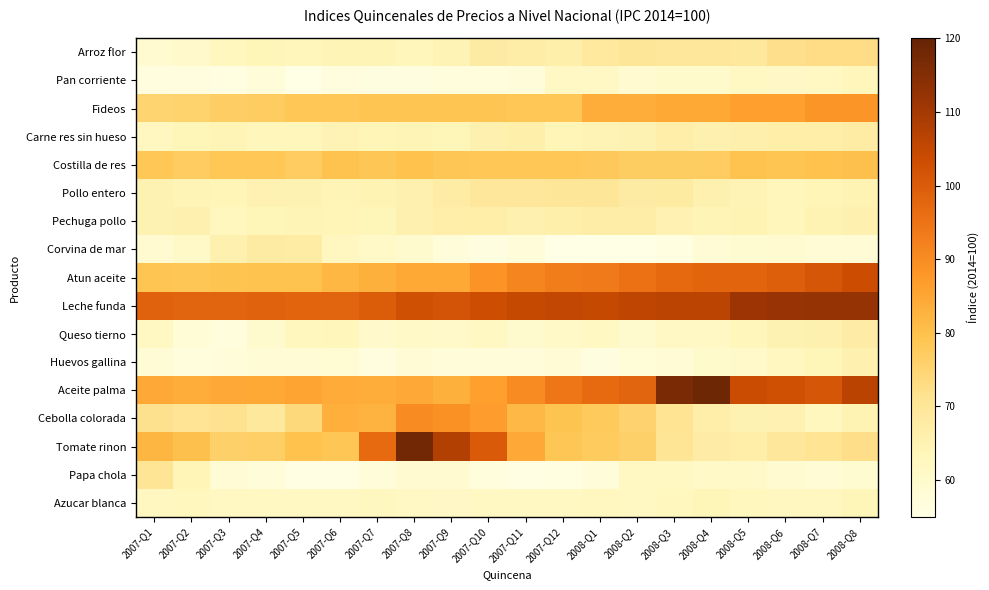

Reading left to right, list all the values displayed in this chart.

Arroz flor: 2007-Q1=59.3	2007-Q2=60.2	2007-Q3=63.0	2007-Q4=63.7	2007-Q5=63.4	2007-Q6=64.2	2007-Q7=64.2	2007-Q8=63.3	2007-Q9=64.5	2007-Q10=67.8	2007-Q11=67.2	2007-Q12=66.4	2008-Q1=68.7	2008-Q2=69.9	2008-Q3=69.4	2008-Q4=69.2	2008-Q5=69.1	2008-Q6=71.8	2008-Q7=72.7	2008-Q8=72.7
Pan corriente: 2007-Q1=56.4	2007-Q2=56.6	2007-Q3=55.9	2007-Q4=57.2	2007-Q5=55.2	2007-Q6=56.3	2007-Q7=56.1	2007-Q8=56.2	2007-Q9=56.8	2007-Q10=56.9	2007-Q11=57.4	2007-Q12=61.4	2008-Q1=61.5	2008-Q2=59.5	2008-Q3=60.1	2008-Q4=60.0	2008-Q5=62.0	2008-Q6=61.2	2008-Q7=61.6	2008-Q8=63.5
Fideos: 2007-Q1=75.3	2007-Q2=75.6	2007-Q3=76.7	2007-Q4=77.1	2007-Q5=78.6	2007-Q6=78.6	2007-Q7=78.9	2007-Q8=78.9	2007-Q9=79.0	2007-Q10=79.0	2007-Q11=78.5	2007-Q12=78.5	2008-Q1=83.7	2008-Q2=83.7	2008-Q3=84.6	2008-Q4=84.6	2008-Q5=86.3	2008-Q6=86.3	2008-Q7=88.1	2008-Q8=88.1
Carne res sin hueso: 2007-Q1=62.5	2007-Q2=63.9	2007-Q3=64.2	2007-Q4=63.5	2007-Q5=63.6	2007-Q6=64.4	2007-Q7=64.0	2007-Q8=64.2	2007-Q9=63.7	2007-Q10=65.6	2007-Q11=66.4	2007-Q12=63.9	2008-Q1=64.5	2008-Q2=64.9	2008-Q3=66.4	2008-Q4=65.8	2008-Q5=66.0	2008-Q6=66.8	2008-Q7=66.8	2008-Q8=67.7
Costilla de res: 2007-Q1=78.4	2007-Q2=77.2	2007-Q3=78.5	2007-Q4=78.5	2007-Q5=77.3	2007-Q6=79.4	2007-Q7=78.8	2007-Q8=79.9	2007-Q9=78.7	2007-Q10=78.5	2007-Q11=78.6	2007-Q12=78.4	2008-Q1=78.0	2008-Q2=77.0	2008-Q3=77.1	2008-Q4=77.3	2008-Q5=79.6	2008-Q6=79.1	2008-Q7=79.8	2008-Q8=80.0
Pollo entero: 2007-Q1=65.1	2007-Q2=64.2	2007-Q3=64.1	2007-Q4=65.3	2007-Q5=64.9	2007-Q6=64.3	2007-Q7=64.8	2007-Q8=65.5	2007-Q9=67.5	2007-Q10=69.6	2007-Q11=69.3	2007-Q12=69.8	2008-Q1=69.8	2008-Q2=67.8	2008-Q3=68.1	2008-Q4=65.7	2008-Q5=64.6	2008-Q6=63.2	2008-Q7=64.0	2008-Q8=64.9
Pechuga pollo: 2007-Q1=65.2	2007-Q2=65.7	2007-Q3=62.7	2007-Q4=63.9	2007-Q5=64.4	2007-Q6=64.0	2007-Q7=63.9	2007-Q8=65.5	2007-Q9=66.6	2007-Q10=66.7	2007-Q11=65.5	2007-Q12=66.2	2008-Q1=67.2	2008-Q2=67.1	2008-Q3=65.2	2008-Q4=64.3	2008-Q5=64.9	2008-Q6=63.4	2008-Q7=64.7	2008-Q8=65.6
Corvina de mar: 2007-Q1=59.1	2007-Q2=61.0	2007-Q3=65.5	2007-Q4=67.8	2007-Q5=67.6	2007-Q6=62.5	2007-Q7=60.9	2007-Q8=59.6	2007-Q9=57.1	2007-Q10=56.1	2007-Q11=57.4	2007-Q12=54.2	2008-Q1=54.1	2008-Q2=55.1	2008-Q3=55.8	2008-Q4=58.5	2008-Q5=59.0	2008-Q6=59.5	2008-Q7=58.5	2008-Q8=58.0
Atun aceite: 2007-Q1=78.9	2007-Q2=78.7	2007-Q3=79.3	2007-Q4=79.4	2007-Q5=79.4	2007-Q6=81.8	2007-Q7=83.0	2007-Q8=84.5	2007-Q9=84.7	2007-Q10=88.7	2007-Q11=91.3	2007-Q12=92.9	2008-Q1=93.5	2008-Q2=95.3	2008-Q3=97.0	2008-Q4=98.0	2008-Q5=98.0	2008-Q6=99.3	2008-Q7=101.4	2008-Q8=103.7
Leche funda: 2007-Q1=98.5	2007-Q2=98.3	2007-Q3=98.3	2007-Q4=98.5	2007-Q5=98.0	2007-Q6=98.2	2007-Q7=99.7	2007-Q8=102.7	2007-Q9=101.8	2007-Q10=103.4	2007-Q11=104.7	2007-Q12=105.2	2008-Q1=104.6	2008-Q2=105.6	2008-Q3=106.2	2008-Q4=106.2	2008-Q5=111.3	2008-Q6=111.9	2008-Q7=112.3	2008-Q8=112.4
Queso tierno: 2007-Q1=61.8	2007-Q2=57.9	2007-Q3=56.9	2007-Q4=59.6	2007-Q5=62.7	2007-Q6=63.2	2007-Q7=60.2	2007-Q8=60.7	2007-Q9=60.4	2007-Q10=62.0	2007-Q11=59.7	2007-Q12=61.1	2008-Q1=61.9	2008-Q2=59.8	2008-Q3=61.4	2008-Q4=61.5	2008-Q5=63.5	2008-Q6=65.0	2008-Q7=65.6	2008-Q8=67.2
Huevos gallina: 2007-Q1=58.2	2007-Q2=56.8	2007-Q3=57.1	2007-Q4=58.4	2007-Q5=58.1	2007-Q6=58.7	2007-Q7=56.7	2007-Q8=58.2	2007-Q9=57.1	2007-Q10=57.5	2007-Q11=57.1	2007-Q12=58.1	2008-Q1=56.0	2008-Q2=57.7	2008-Q3=58.5	2008-Q4=59.8	2008-Q5=60.5	2008-Q6=62.6	2008-Q7=63.7	2008-Q8=65.4
Aceite palma: 2007-Q1=84.2	2007-Q2=83.5	2007-Q3=84.4	2007-Q4=84.7	2007-Q5=85.3	2007-Q6=84.0	2007-Q7=83.7	2007-Q8=84.2	2007-Q9=83.0	2007-Q10=86.4	2007-Q11=89.9	2007-Q12=94.3	2008-Q1=96.8	2008-Q2=98.3	2008-Q3=116.6	2008-Q4=118.6	2008-Q5=103.9	2008-Q6=102.9	2008-Q7=101.5	2008-Q8=106.5
Cebolla colorada: 2007-Q1=71.6	2007-Q2=70.7	2007-Q3=71.5	2007-Q4=69.1	2007-Q5=74.0	2007-Q6=83.4	2007-Q7=82.6	2007-Q8=90.1	2007-Q9=88.8	2007-Q10=86.6	2007-Q11=81.6	2007-Q12=79.2	2008-Q1=77.8	2008-Q2=75.5	2008-Q3=71.0	2008-Q4=66.5	2008-Q5=65.1	2008-Q6=65.2	2008-Q7=62.9	2008-Q8=64.7
Tomate rinon: 2007-Q1=82.0	2007-Q2=80.0	2007-Q3=76.2	2007-Q4=76.4	2007-Q5=79.7	2007-Q6=78.7	2007-Q7=96.9	2007-Q8=117.8	2007-Q9=107.6	2007-Q10=100.2	2007-Q11=84.3	2007-Q12=78.8	2008-Q1=77.4	2008-Q2=76.3	2008-Q3=70.4	2008-Q4=67.2	2008-Q5=66.9	2008-Q6=69.6	2008-Q7=70.8	2008-Q8=72.3
Papa chola: 2007-Q1=70.4	2007-Q2=64.0	2007-Q3=58.2	2007-Q4=57.4	2007-Q5=55.3	2007-Q6=55.5	2007-Q7=57.3	2007-Q8=59.1	2007-Q9=59.5	2007-Q10=56.9	2007-Q11=55.3	2007-Q12=55.9	2008-Q1=57.4	2008-Q2=61.9	2008-Q3=62.0	2008-Q4=60.6	2008-Q5=61.0	2008-Q6=59.1	2008-Q7=58.5	2008-Q8=59.0
Azucar blanca: 2007-Q1=62.6	2007-Q2=62.7	2007-Q3=61.9	2007-Q4=61.8	2007-Q5=62.0	2007-Q6=61.9	2007-Q7=62.1	2007-Q8=61.5	2007-Q9=61.1	2007-Q10=61.9	2007-Q11=61.6	2007-Q12=62.1	2008-Q1=62.4	2008-Q2=62.1	2008-Q3=63.0	2008-Q4=63.6	2008-Q5=62.8	2008-Q6=62.5	2008-Q7=62.5	2008-Q8=63.9